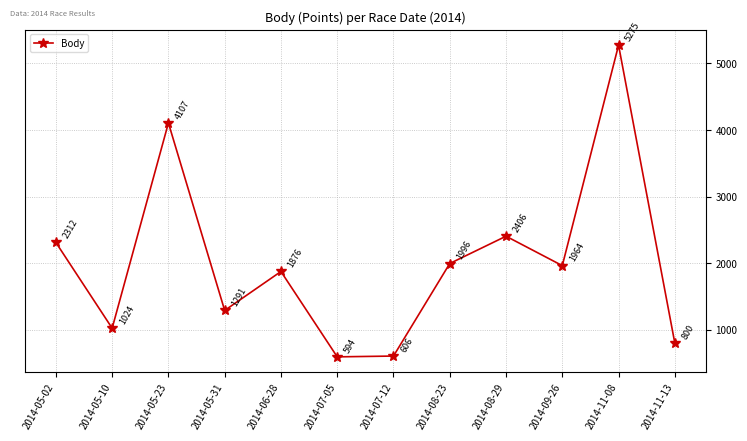

What is the greatest value displayed?

5275